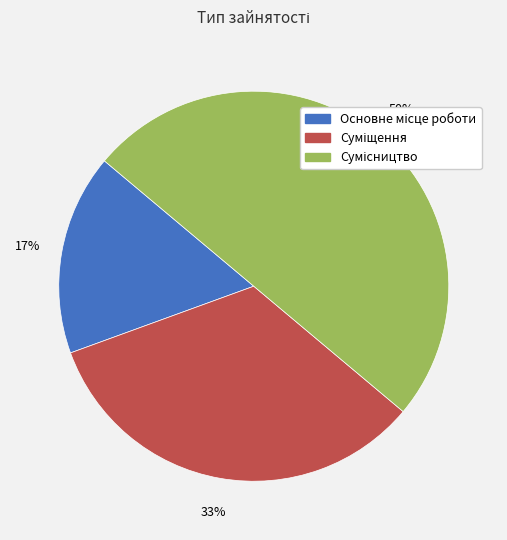

To the nearest percent, what is the average slice percentage?

33%